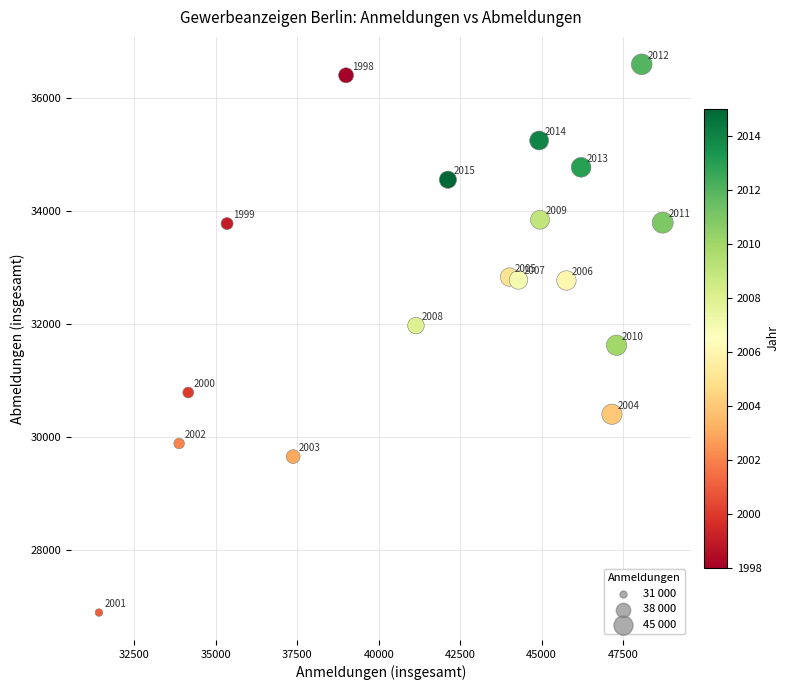

What Y value in the scatter plot is closest to 31746?

31626